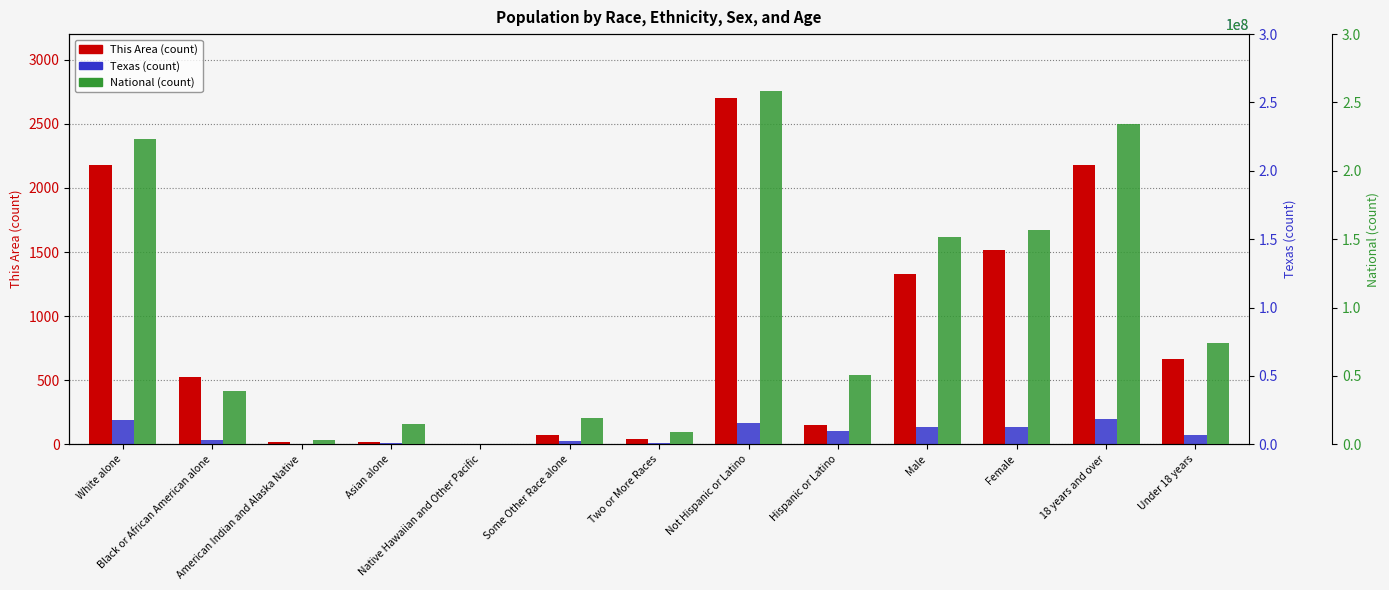

What is the lowest value of the Texas series?

21656